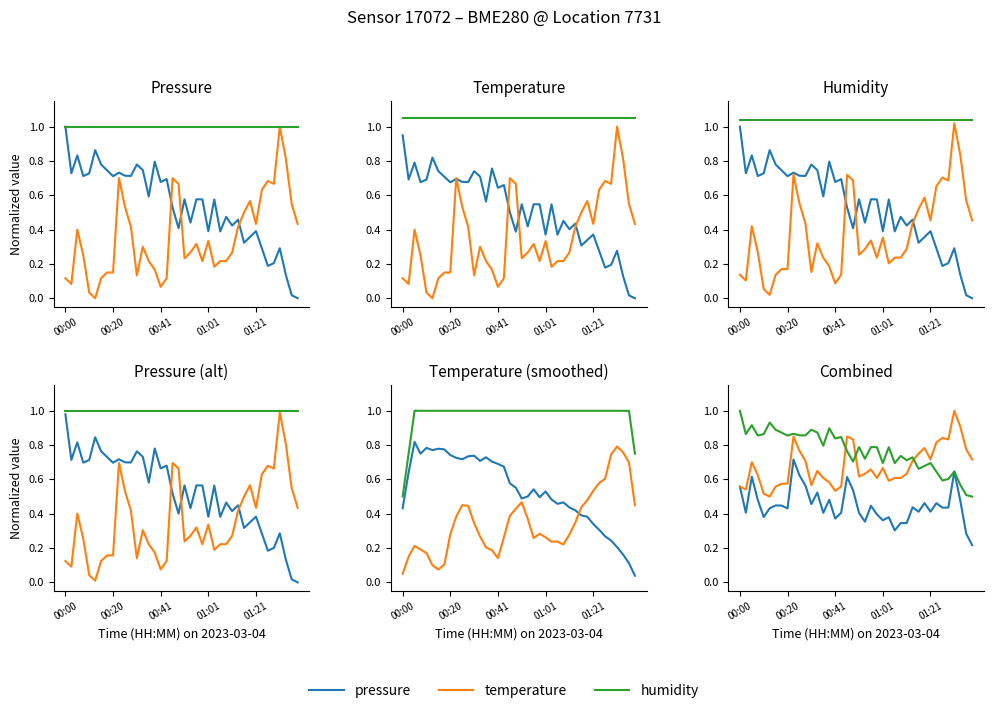

Which series has the widest spread of values?

temperature